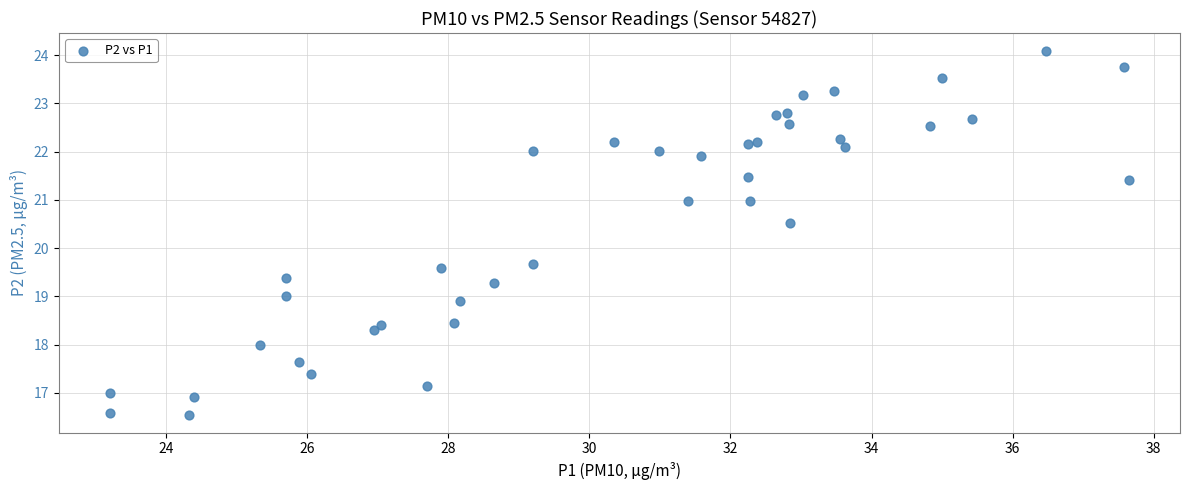

What Y value in the scatter plot is closest to 20?

19.7